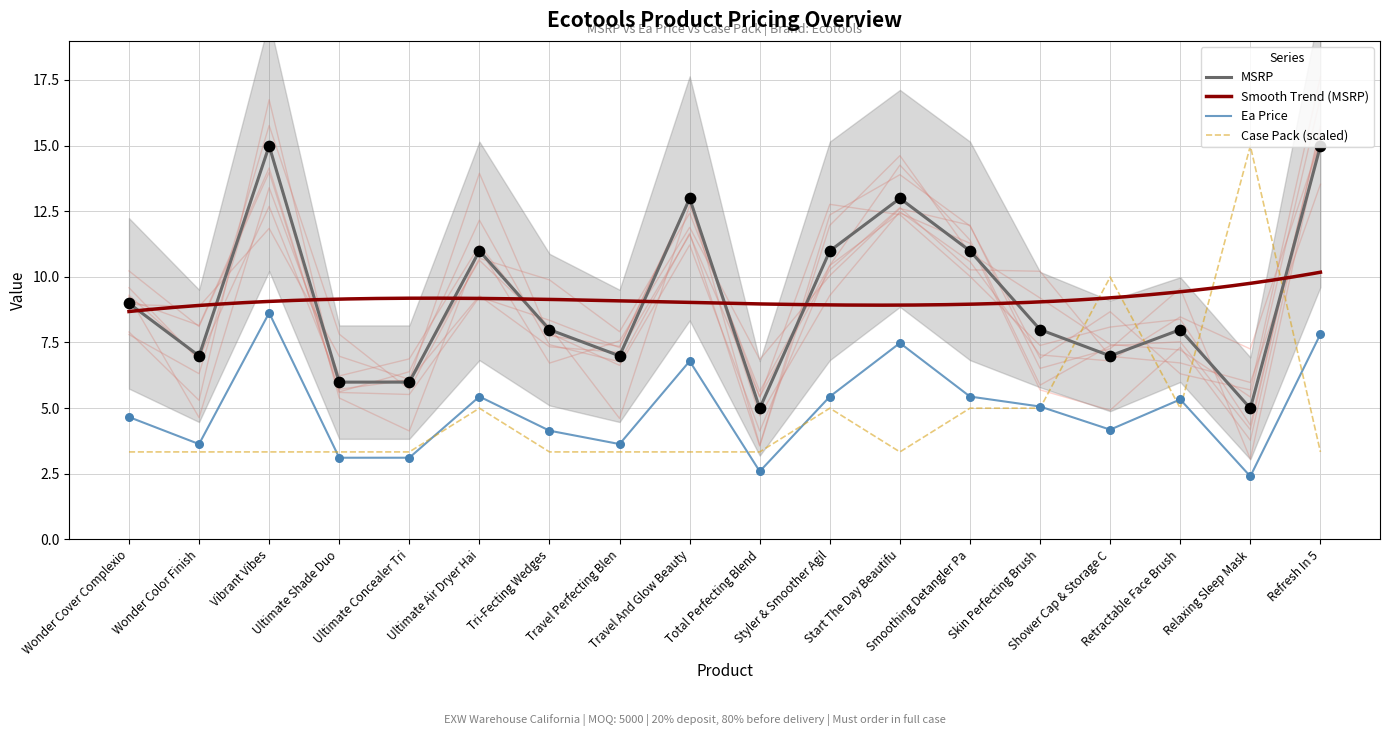

Which series reaches the minimum Y coordinate?

Ea price